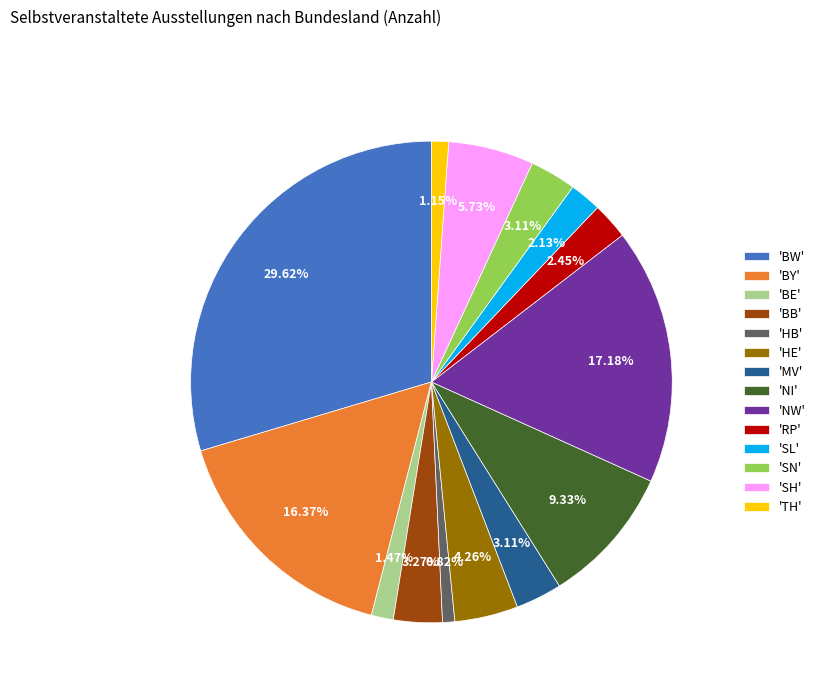

Which has a higher value, 'SN' or 'NI'?

'NI'